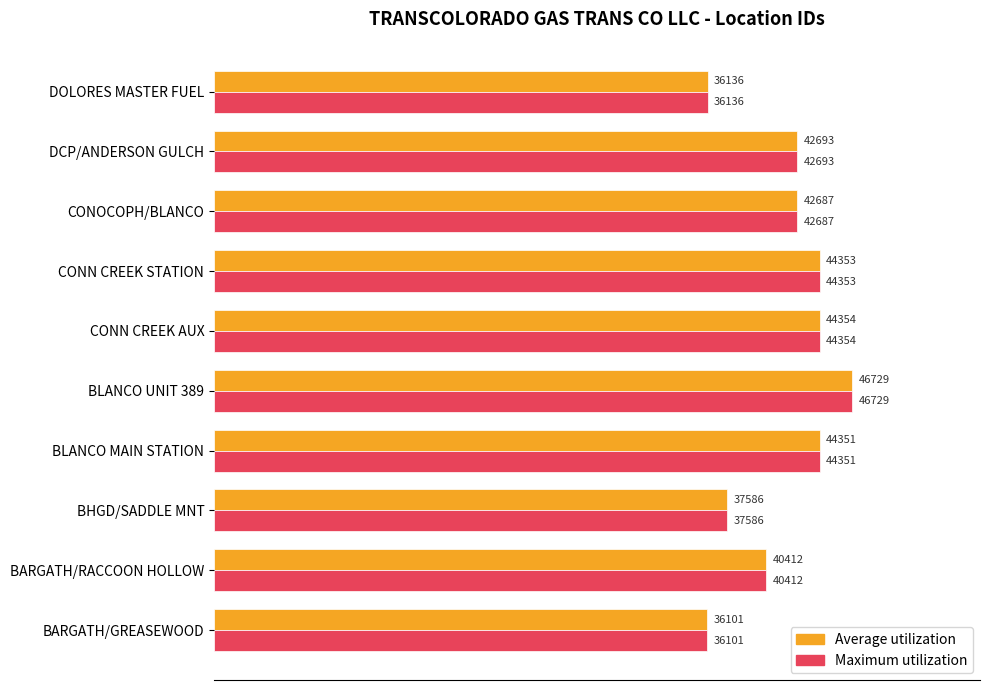

What are all the series names shown in the legend?

Average utilization, Maximum utilization